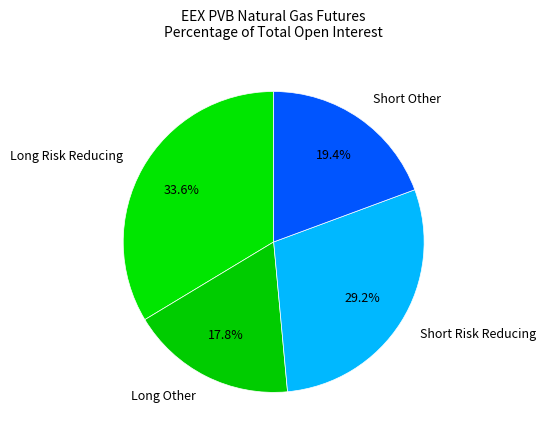

Is there a majority slice in this chart?

No